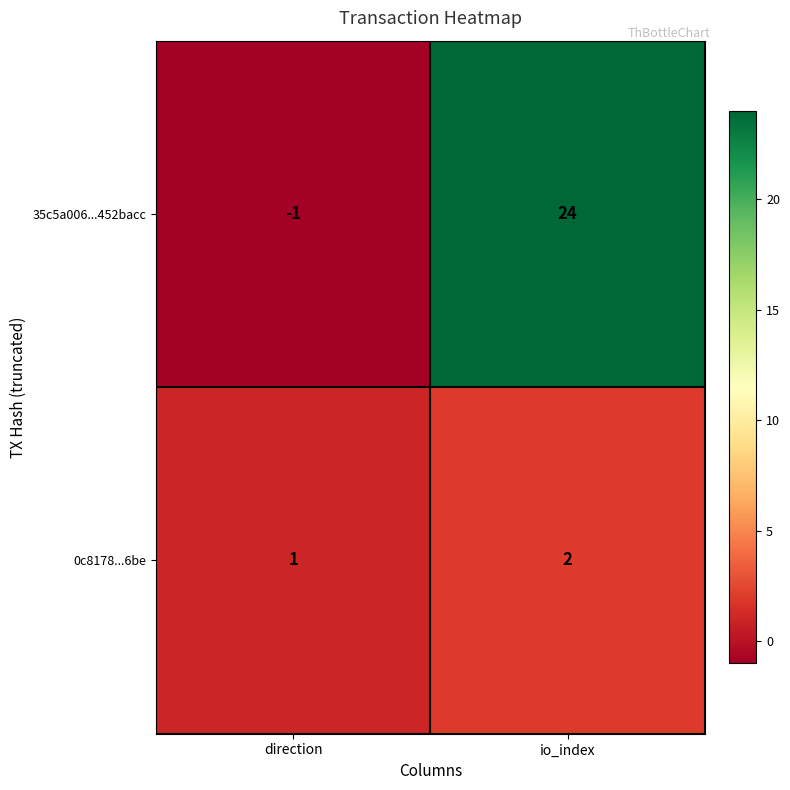

What is the total value across all series at io_index?

26